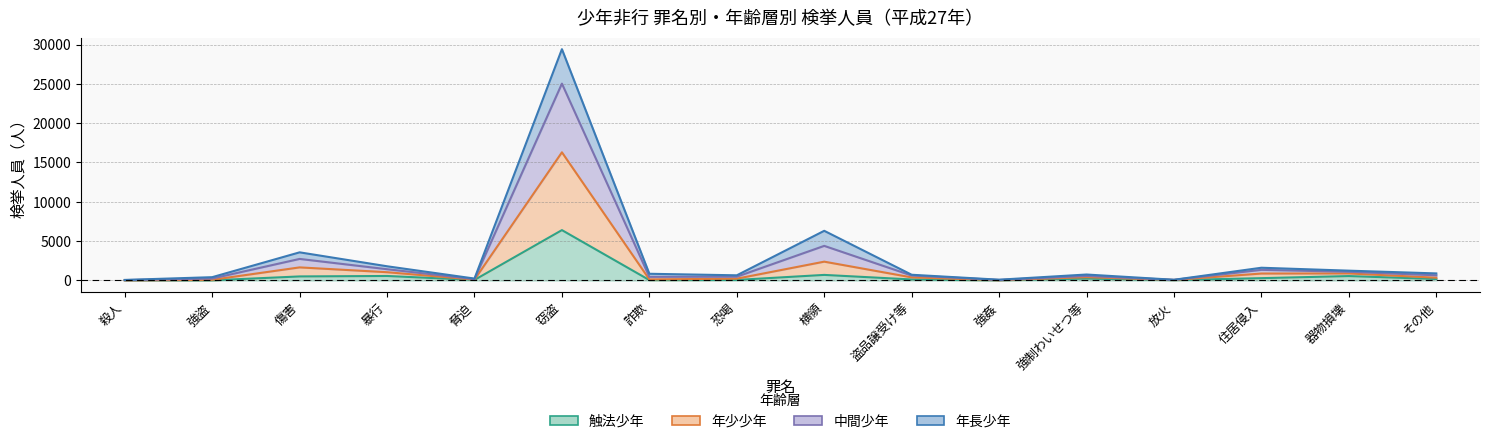

Is it true that 年少少年 equals 9 at 殺人?

False